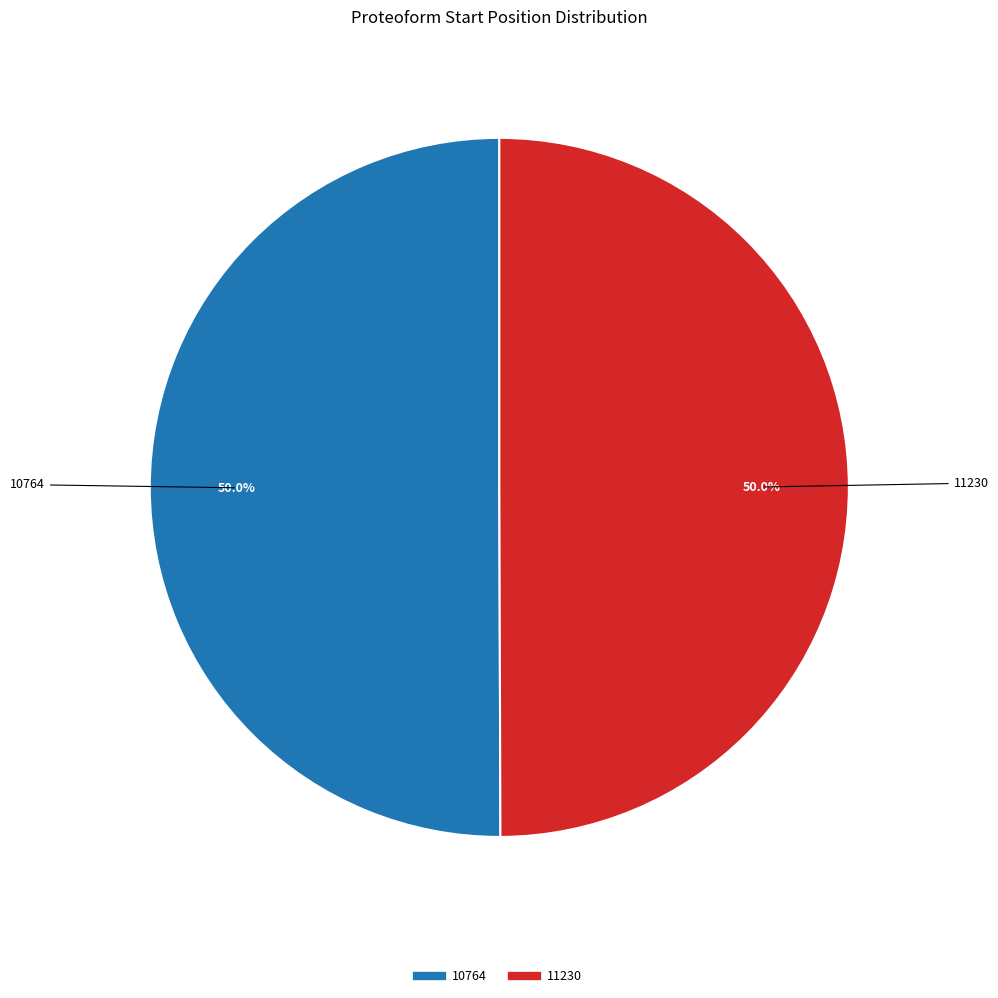

To the nearest percent, what percentage of the pie is 11230?

50%